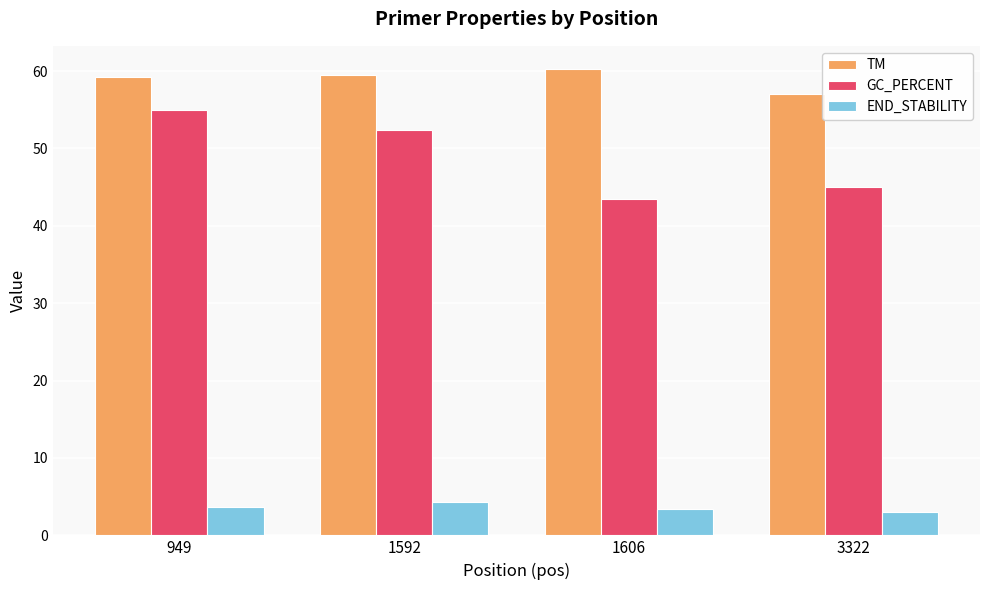

Which series changed the most between 949 and 1606?

GC_PERCENT